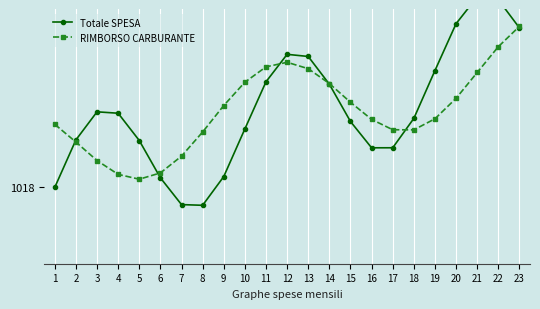

Rank the series by their maximum value, from highest to lowest.

Totale SPESA, RIMBORSO CARBURANTE